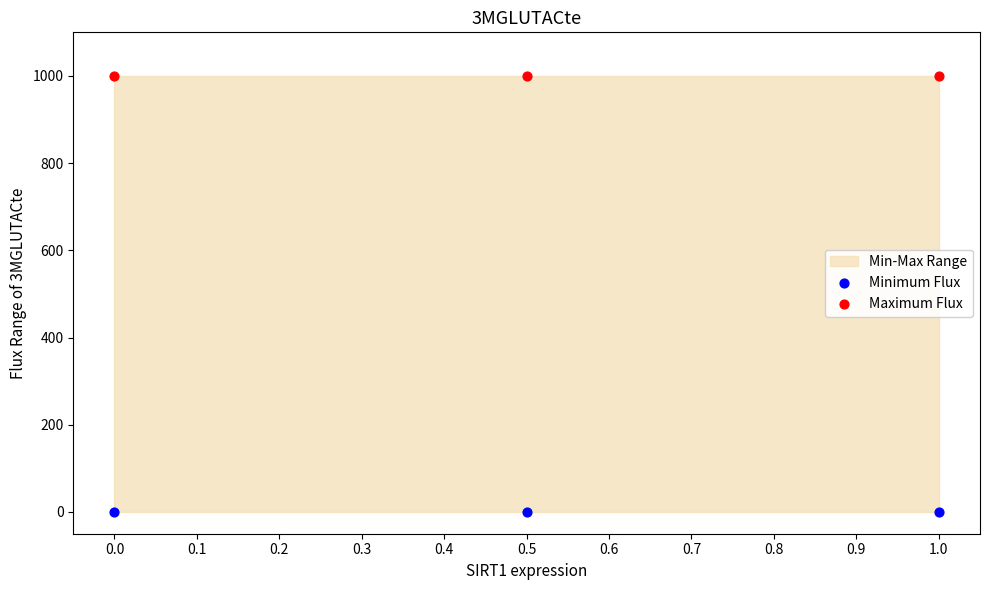

Across all data points, what is the average Y value?

500